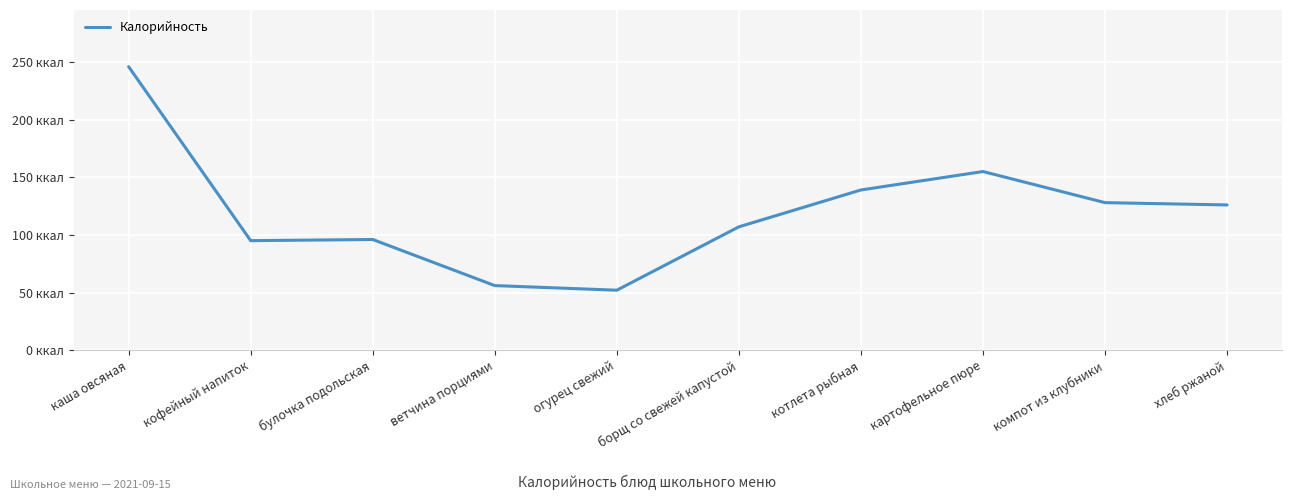

What is the change in value from булочка подольская to борщ со свежей капустой?

+11